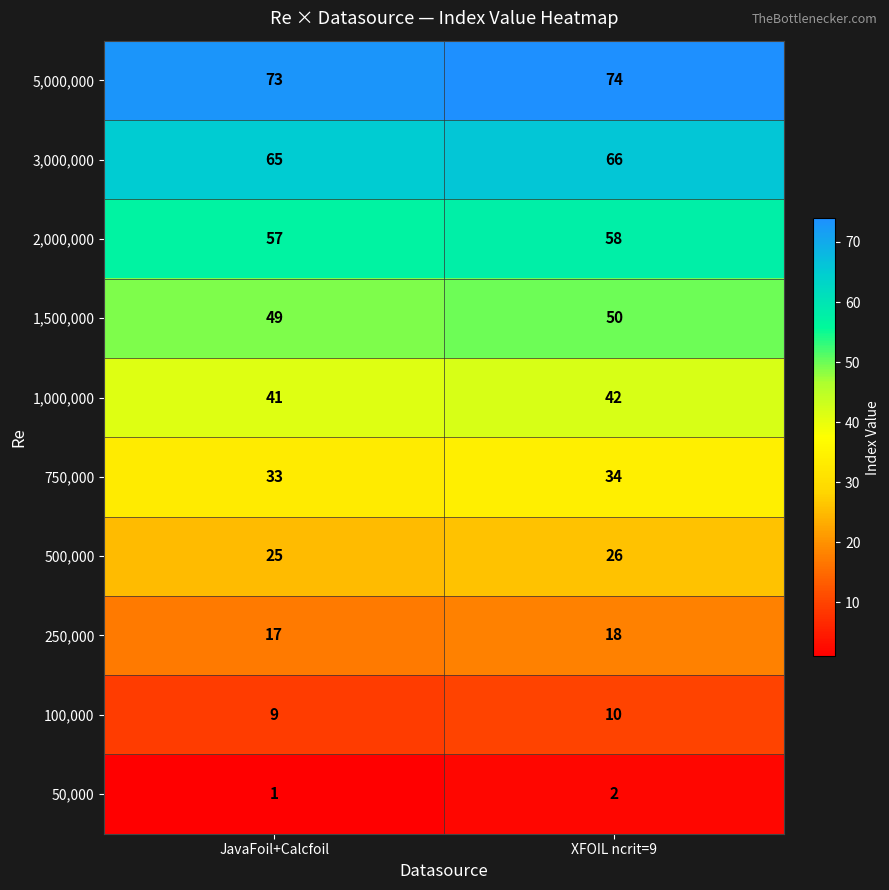

What is the difference between the highest and lowest values at JavaFoil+Calcfoil?

72